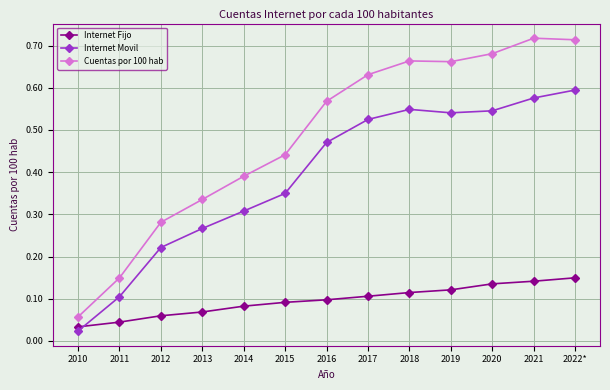

At how many categories does at least one series exceed 0?

13